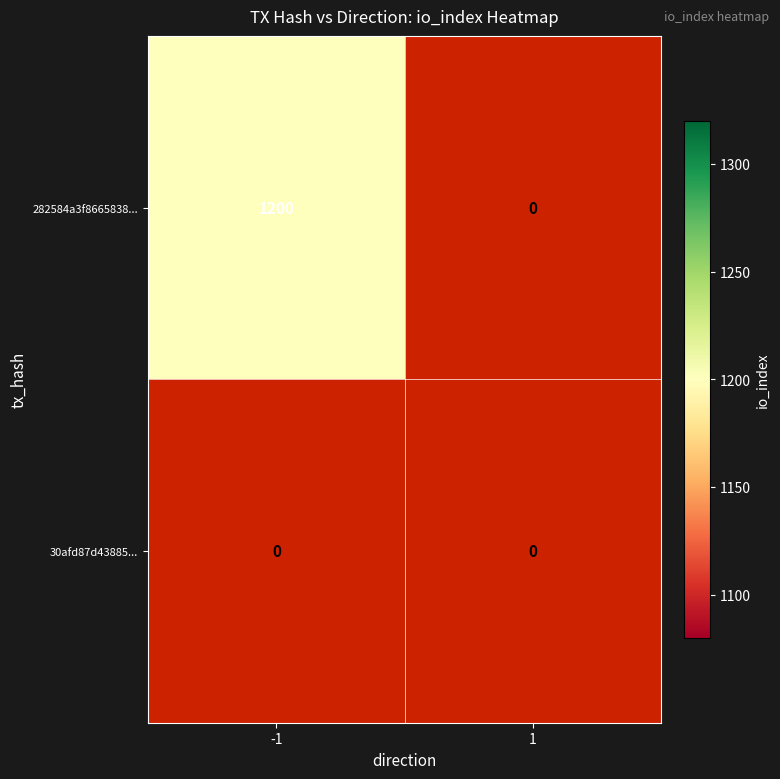

Reading left to right, list all the values displayed in this chart.

282584a3f8665838fd7e97480fdc782b31612f8: -1=1200	1=0
30afd87d438850f24c97c1f2a797dbd8f8629ae: -1=0	1=0